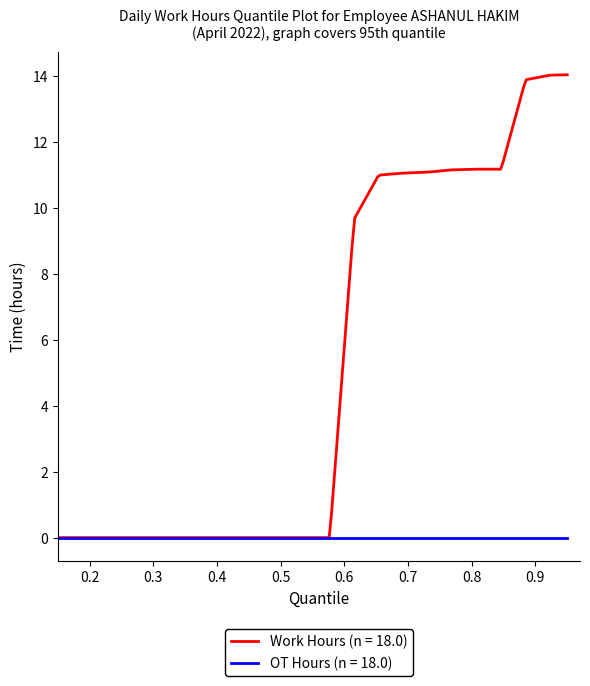

Which series has the largest total across all categories?

Work Hours (n = 18.0)